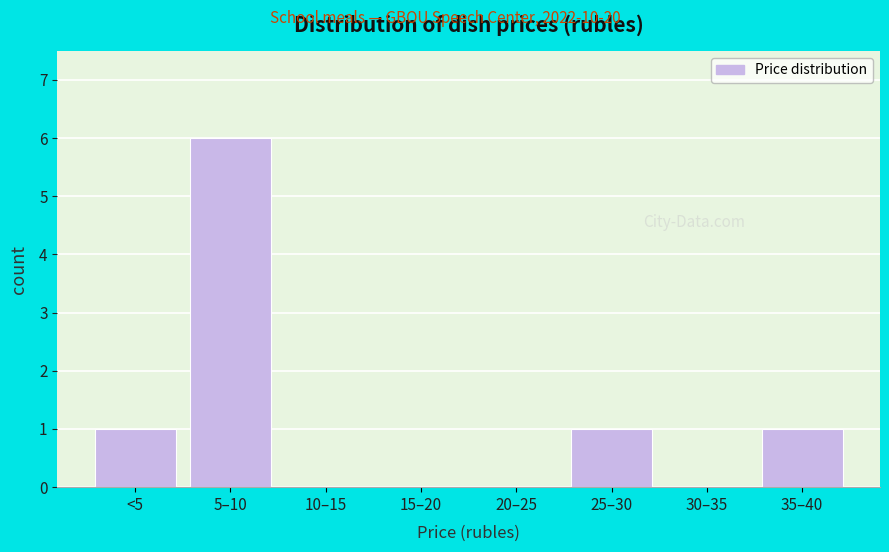

What is the change in value from 5–10 to 35–40?

-5